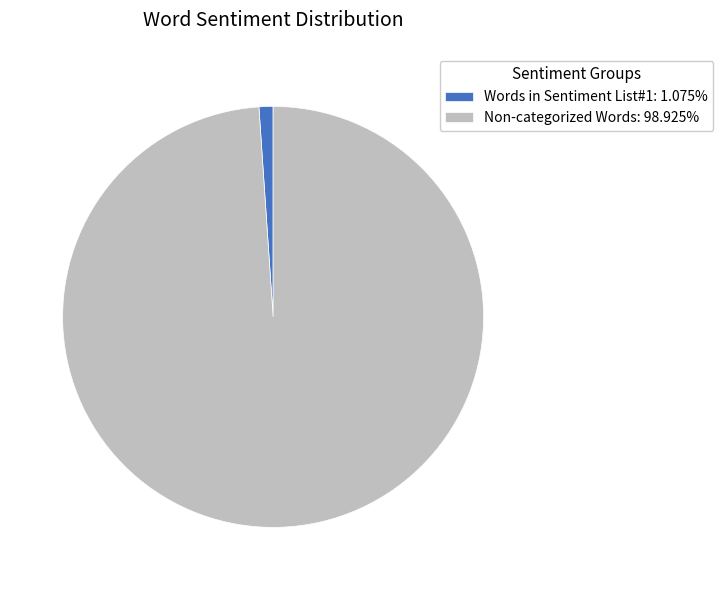

What is the ratio of the value at Non-categorized Words: 98.925% to the value at Words in Sentiment List#1: 1.075%?

92.0